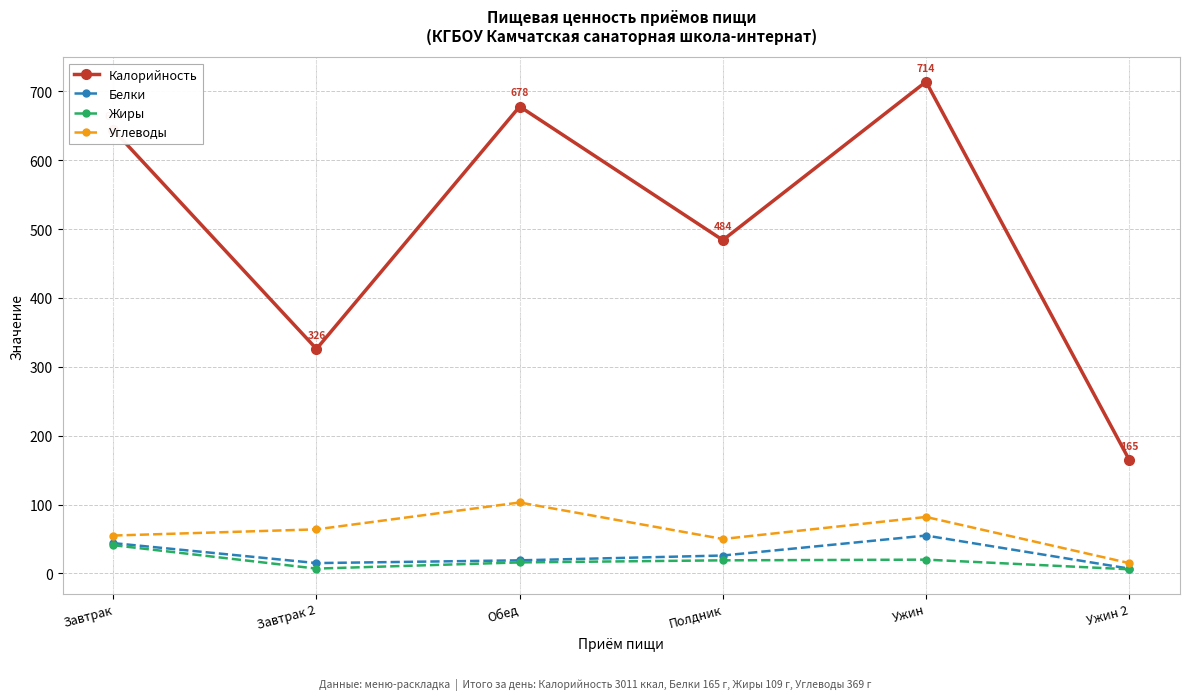

True or false: Углеводы and Белки intersect in this chart.

False